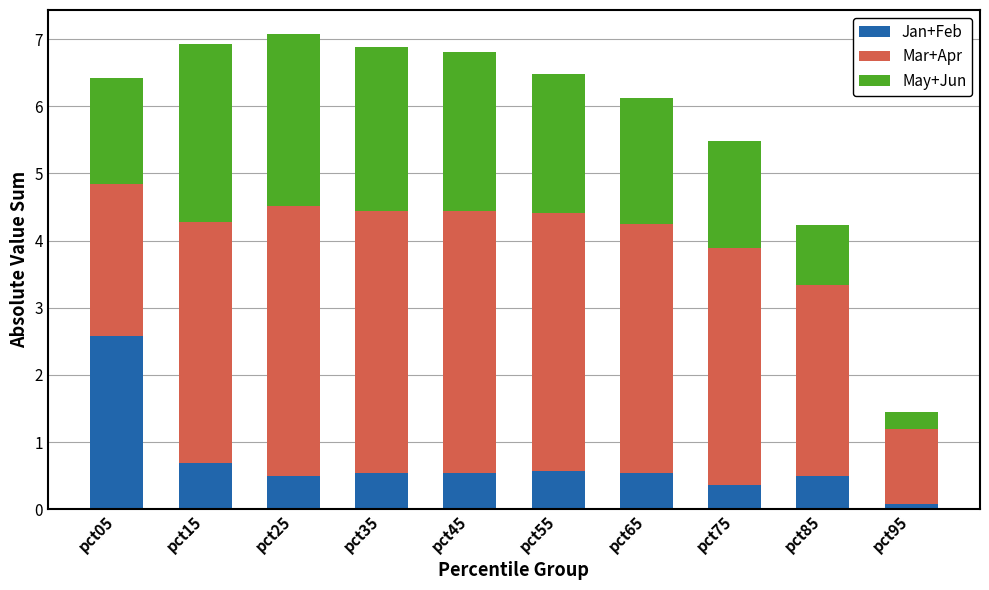

The value of Jan+Feb at pct35 is 0.5. True or false?

True